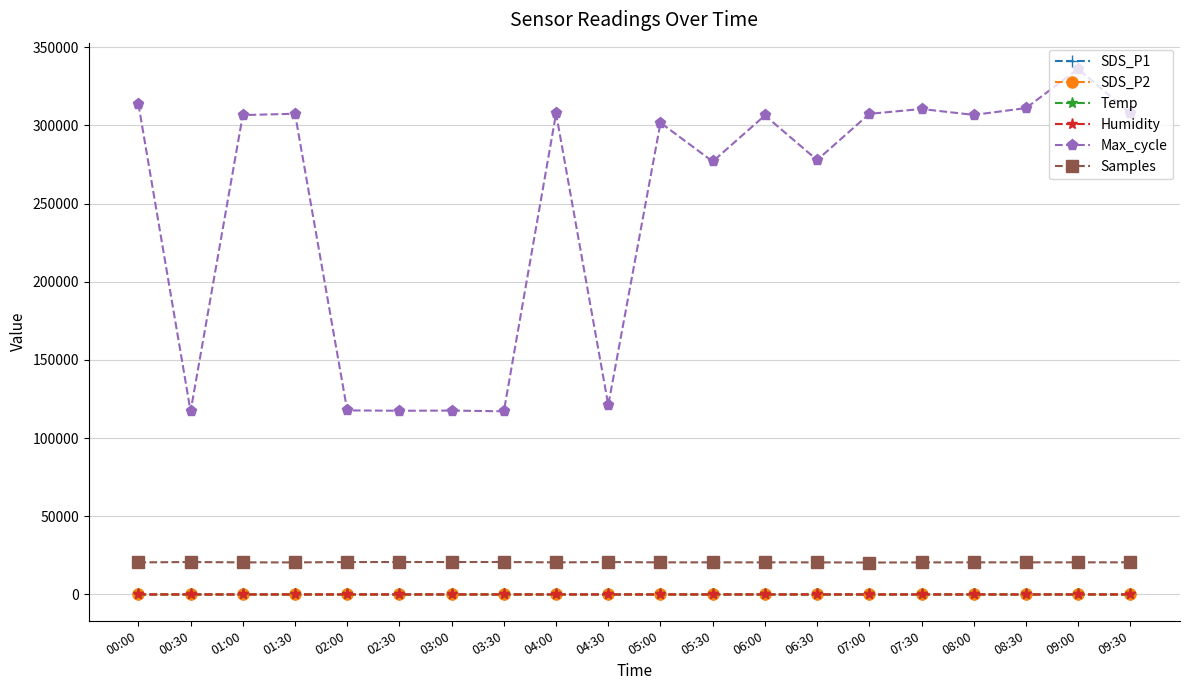

True or false: SDS_P1 has more than 0 interior local peaks.

True